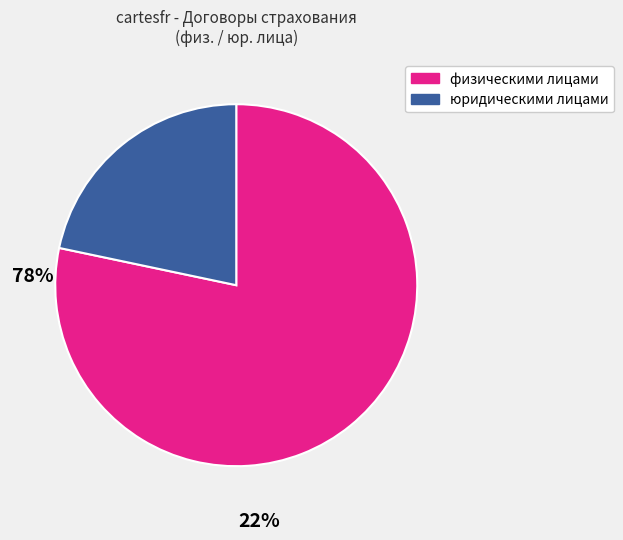

Rank the categories by value from highest to lowest.

физическими лицами, юридическими лицами